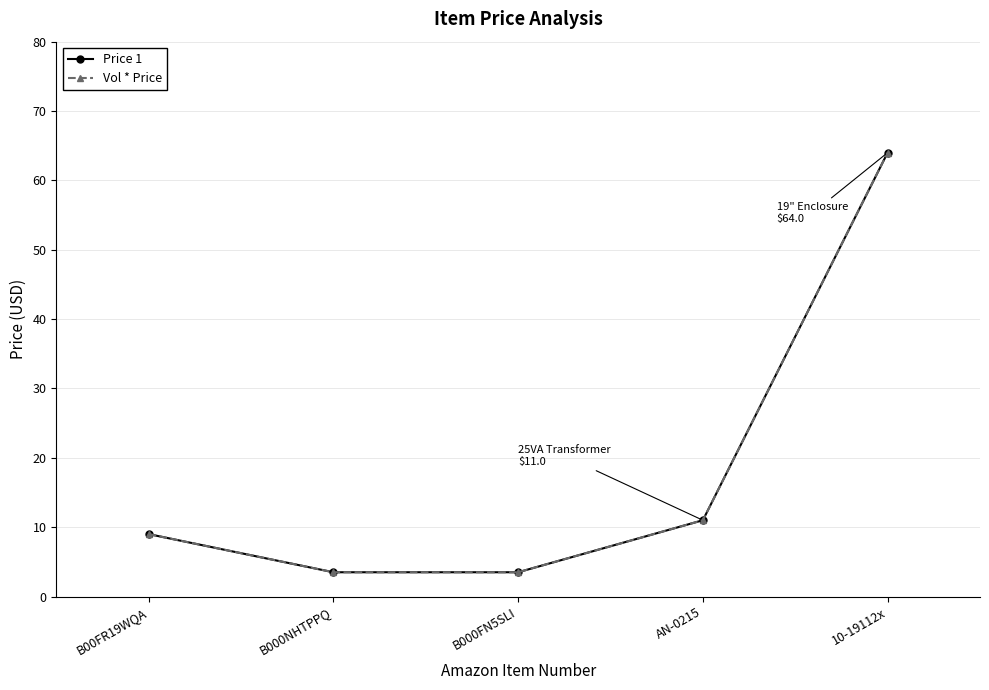

Is this an area chart (filled region under the line)?

No